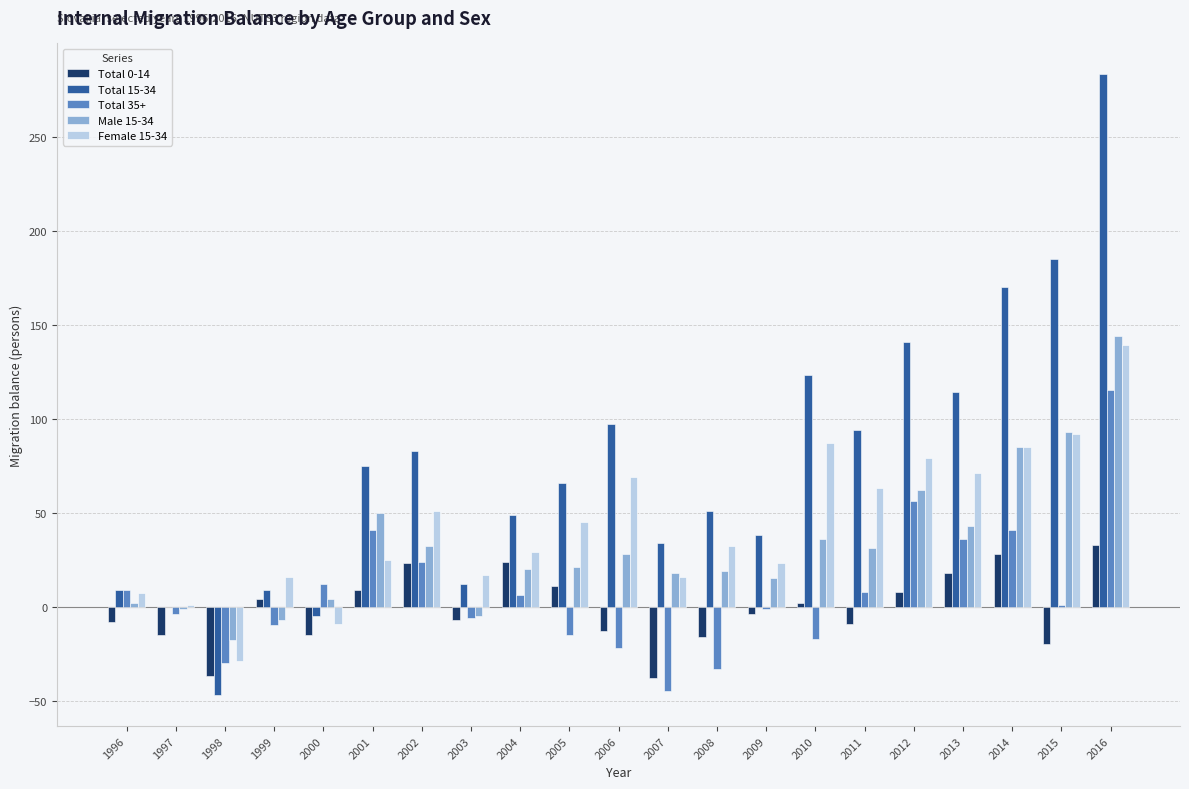

What are all the series names shown in the legend?

Total 0-14, Total 15-34, Total 35+, Male 15-34, Female 15-34